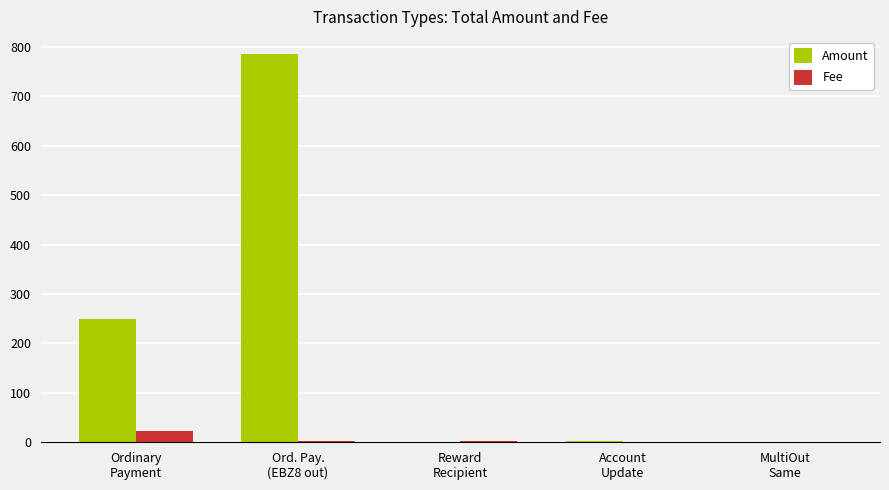

Which series has the largest total across all categories?

Amount